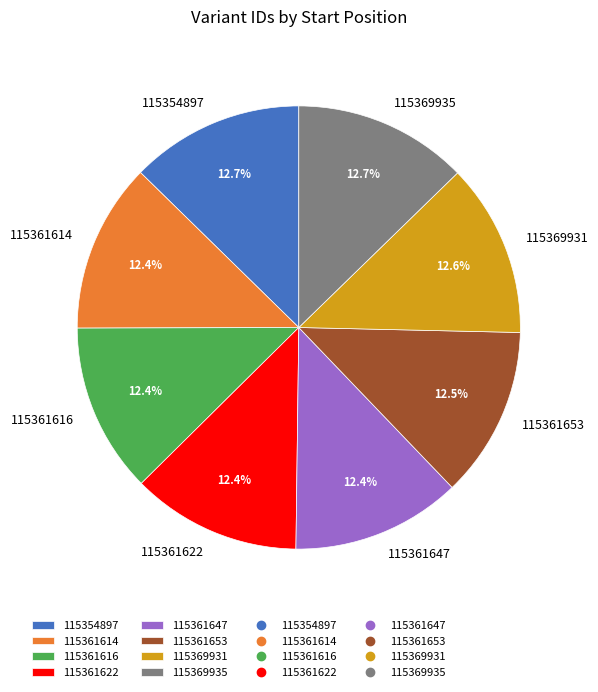

True or false: 115369935 accounts for 6% of the total.

False